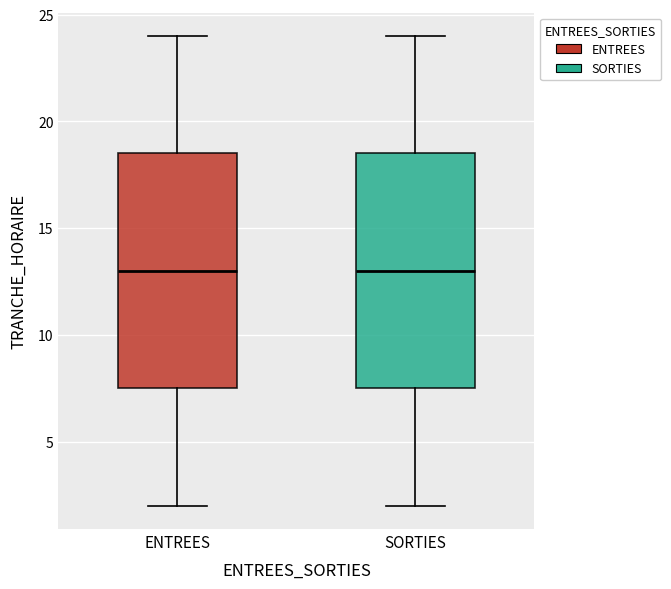

Reading left to right, read every box against the y-axis: the position of its median line, the range the box covers, and the ends of its whiskers. The values are not printed on the chart, so give them approximately, as read against the axis.

ENTREES: median 13.0, box 7.5 to 18.5, whiskers 2.0 to 24.0
SORTIES: median 13.0, box 7.5 to 18.5, whiskers 2.0 to 24.0